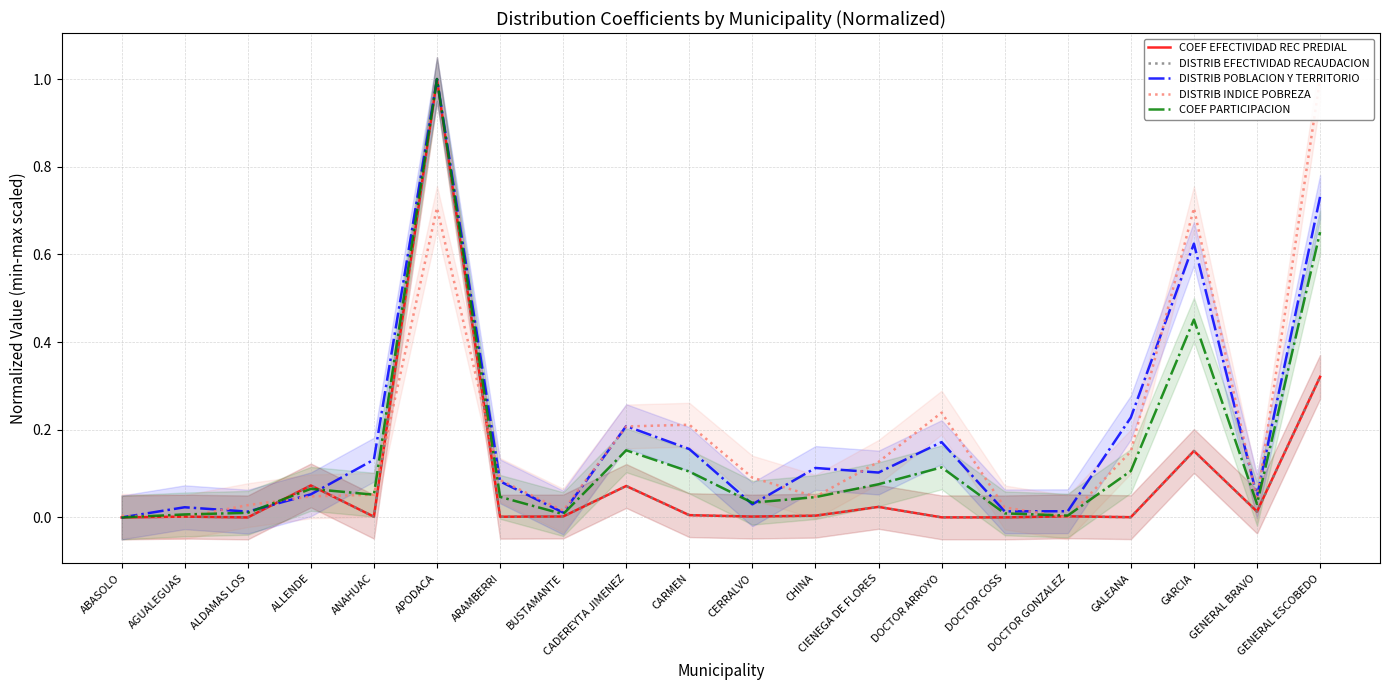

Which series ends up on top after the final intersection of COEF EFECTIVIDAD REC PREDIAL and COEF PARTICIPACION?

COEF PARTICIPACION